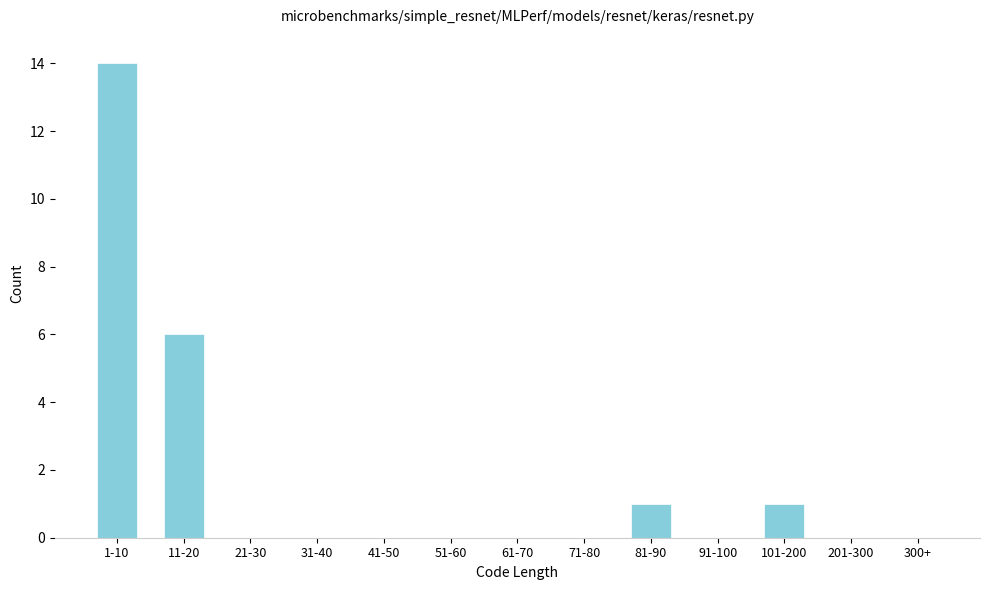

Reading right to left, what are all the values shown in this chart?

300+=0	201-300=0	101-200=1	91-100=0	81-90=1	71-80=0	61-70=0	51-60=0	41-50=0	31-40=0	21-30=0	11-20=6	1-10=14